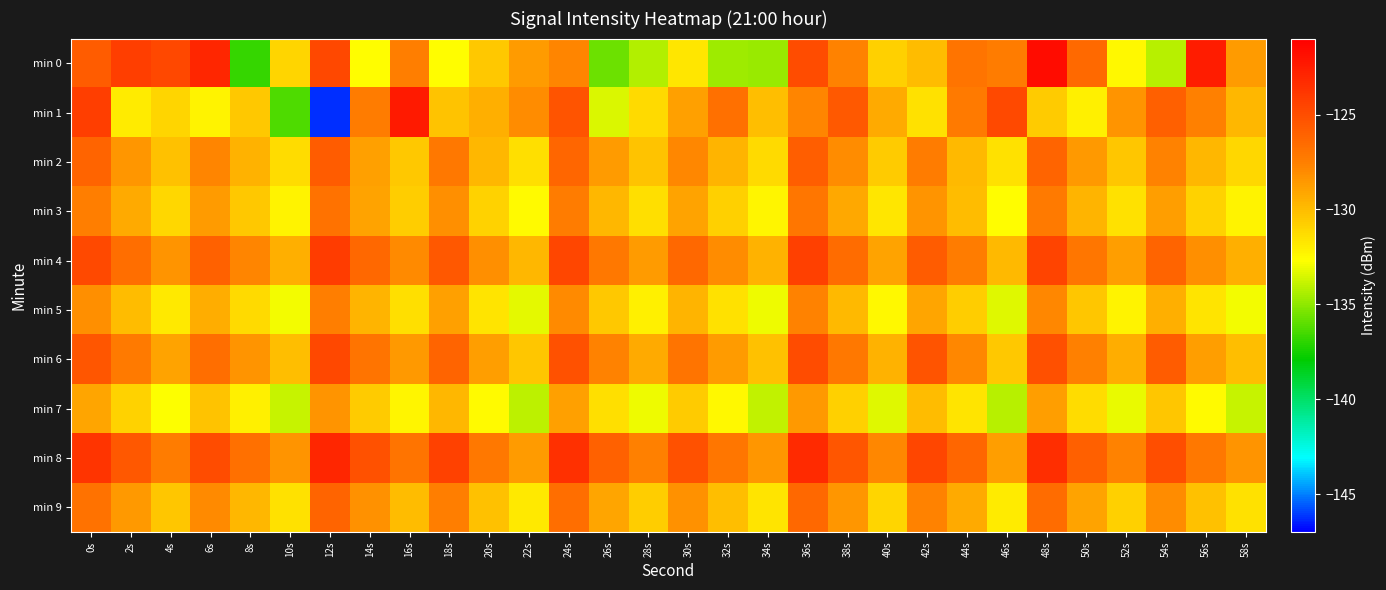

Count the number of categories in the chart.

30